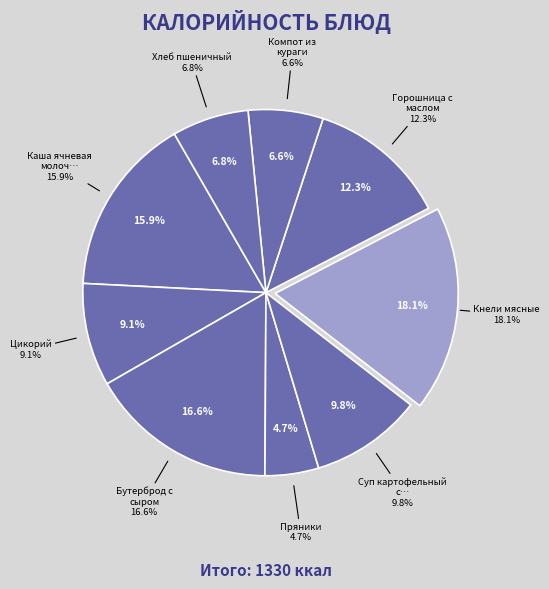

Between Бутерброд с сыром and Горошница с маслом, which is larger?

Бутерброд с сыром